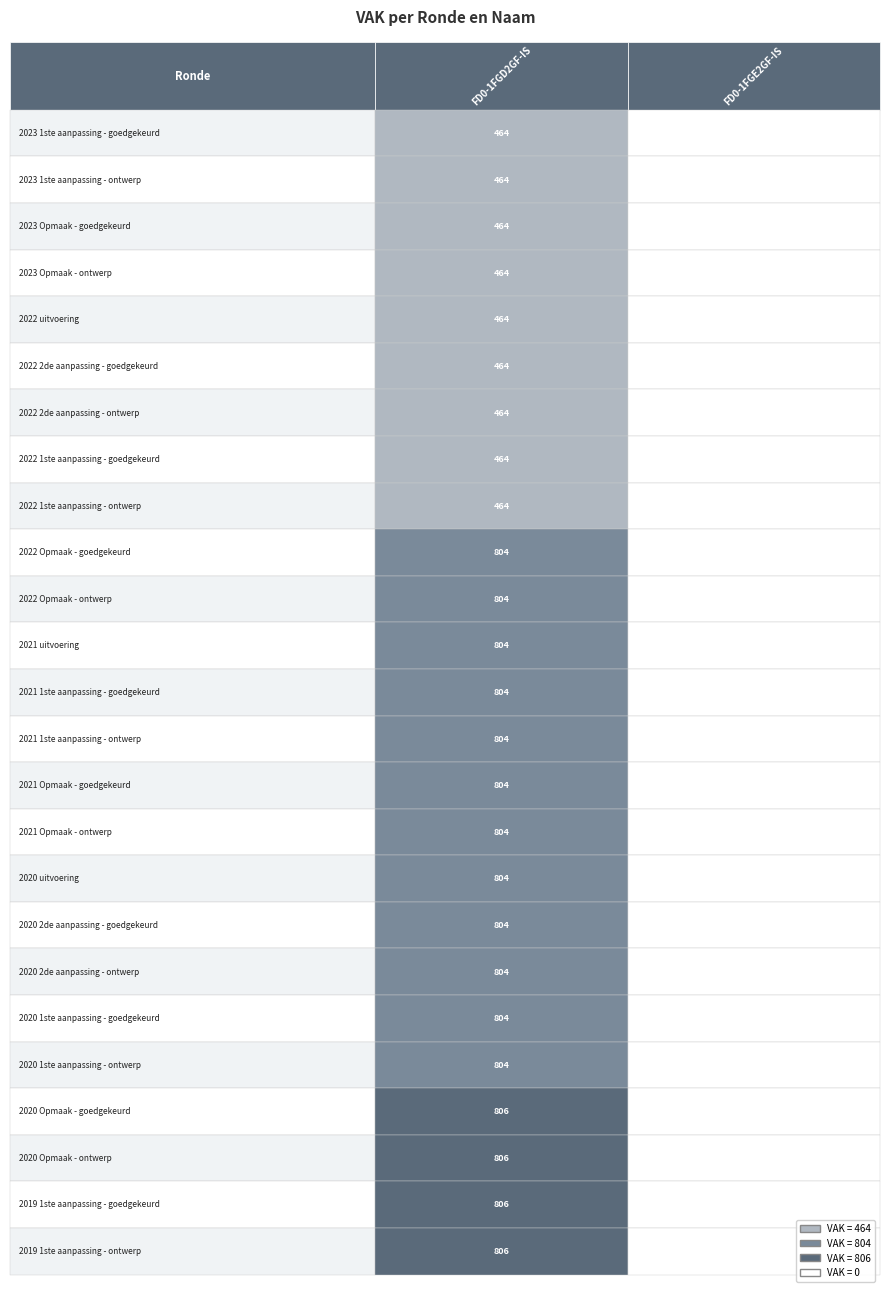

Between 2020 1ste aanpassing - goedgekeurd and 2019 1ste aanpassing - goedgekeurd, which series saw the biggest shift?

FD0-1FGD2GF-IS